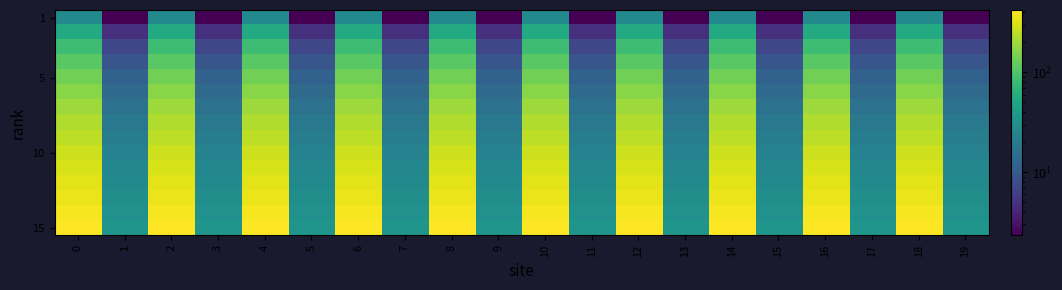

Which category has the lowest value across all series?

1